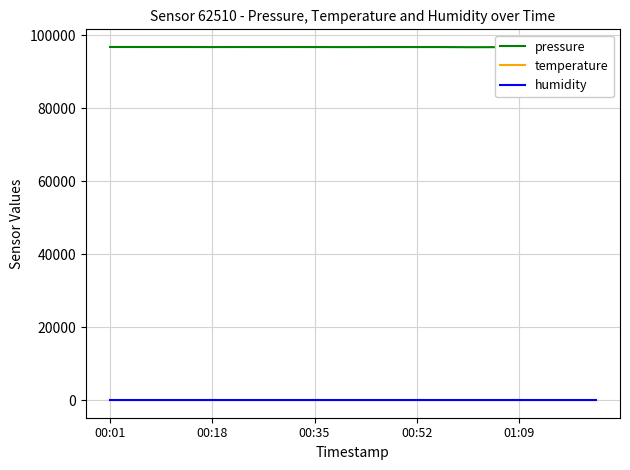

True or false: pressure and temperature intersect in this chart.

False